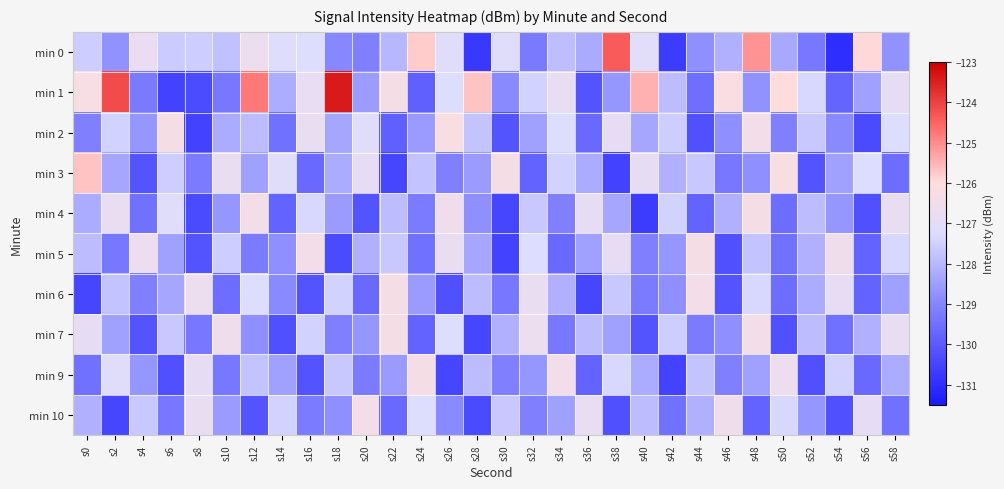

Reading left to right, transcribe all the data shown in this chart.

min 0: s0=-127.6	s2=-128.7	s4=-126.7	s6=-127.6	s8=-127.6	s10=-127.8	s12=-126.7	s14=-127.2	s16=-127.2	s18=-129.0	s20=-129.1	s22=-128.0	s24=-125.8	s26=-127.1	s28=-130.8	s30=-127.1	s32=-129.3	s34=-127.9	s36=-128.2	s38=-124.4	s40=-127.0	s42=-130.7	s44=-128.8	s46=-128.1	s48=-125.1	s50=-128.3	s52=-129.3	s54=-131.0	s56=-125.9	s58=-128.7
min 1: s0=-126.3	s2=-124.2	s4=-129.2	s6=-130.5	s8=-130.3	s10=-129.3	s12=-124.8	s14=-128.2	s16=-126.8	s18=-123.4	s20=-128.5	s22=-126.3	s24=-129.9	s26=-127.2	s28=-125.7	s30=-128.9	s32=-127.5	s34=-126.8	s36=-130.1	s38=-128.7	s40=-125.4	s42=-127.9	s44=-129.5	s46=-126.2	s48=-128.7	s50=-126.0	s52=-127.3	s54=-129.8	s56=-128.4	s58=-126.9
min 2: s0=-129.1	s2=-127.5	s4=-128.7	s6=-126.3	s8=-130.6	s10=-128.2	s12=-127.9	s14=-129.4	s16=-126.8	s18=-128.3	s20=-127.1	s22=-129.9	s24=-128.6	s26=-126.2	s28=-127.8	s30=-130.1	s32=-128.4	s34=-127.2	s36=-129.7	s38=-126.9	s40=-128.3	s42=-127.6	s44=-130.2	s46=-128.8	s48=-126.5	s50=-129.1	s52=-127.7	s54=-128.9	s56=-130.3	s58=-127.2
min 3: s0=-125.7	s2=-128.3	s4=-130.1	s6=-127.6	s8=-129.2	s10=-126.8	s12=-128.4	s14=-127.1	s16=-129.7	s18=-128.2	s20=-126.9	s22=-130.4	s24=-127.8	s26=-129.1	s28=-128.6	s30=-126.3	s32=-129.8	s34=-127.5	s36=-128.2	s38=-130.6	s40=-126.9	s42=-128.1	s44=-127.7	s46=-129.3	s48=-128.8	s50=-126.2	s52=-130.1	s54=-128.4	s56=-127.2	s58=-129.6
min 4: s0=-128.2	s2=-126.8	s4=-129.4	s6=-127.1	s8=-130.3	s10=-128.7	s12=-126.5	s14=-129.8	s16=-127.3	s18=-128.6	s20=-130.1	s22=-127.9	s24=-129.2	s26=-126.6	s28=-128.8	s30=-130.4	s32=-127.7	s34=-129.1	s36=-126.9	s38=-128.3	s40=-130.7	s42=-127.5	s44=-129.8	s46=-128.1	s48=-126.3	s50=-129.6	s52=-127.9	s54=-128.7	s56=-130.2	s58=-126.8
min 5: s0=-127.9	s2=-129.3	s4=-126.7	s6=-128.4	s8=-130.1	s10=-127.6	s12=-129.2	s14=-128.8	s16=-126.5	s18=-130.3	s20=-128.1	s22=-127.7	s24=-129.4	s26=-126.8	s28=-128.3	s30=-130.6	s32=-127.2	s34=-129.7	s36=-128.4	s38=-126.9	s40=-129.1	s42=-128.7	s44=-126.3	s46=-130.2	s48=-127.8	s50=-129.4	s52=-128.1	s54=-126.6	s56=-129.8	s58=-127.3
min 6: s0=-130.4	s2=-127.8	s4=-129.1	s6=-128.3	s8=-126.7	s10=-129.6	s12=-127.2	s14=-128.9	s16=-130.1	s18=-127.5	s20=-129.7	s22=-126.3	s24=-128.6	s26=-130.2	s28=-127.9	s30=-129.3	s32=-126.8	s34=-128.1	s36=-130.4	s38=-127.7	s40=-129.2	s42=-128.8	s44=-126.5	s46=-130.1	s48=-127.3	s50=-129.6	s52=-128.2	s54=-126.9	s56=-129.8	s58=-128.4
min 7: s0=-126.9	s2=-128.4	s4=-130.1	s6=-127.7	s8=-129.3	s10=-126.6	s12=-128.8	s14=-130.2	s16=-127.5	s18=-129.1	s20=-128.7	s22=-126.3	s24=-129.8	s26=-127.2	s28=-130.4	s30=-128.1	s32=-126.7	s34=-129.3	s36=-127.9	s38=-128.4	s40=-130.1	s42=-127.6	s44=-129.2	s46=-128.8	s48=-126.5	s50=-130.2	s52=-127.9	s54=-129.4	s56=-128.1	s58=-126.8
min 9: s0=-129.4	s2=-127.1	s4=-128.7	s6=-130.2	s8=-126.9	s10=-129.3	s12=-127.8	s14=-128.4	s16=-130.1	s18=-127.7	s20=-129.2	s22=-128.6	s24=-126.3	s26=-130.4	s28=-127.9	s30=-129.1	s32=-128.7	s34=-126.5	s36=-129.8	s38=-127.3	s40=-128.2	s42=-130.6	s44=-127.8	s46=-129.1	s48=-128.4	s50=-126.7	s52=-130.2	s54=-127.5	s56=-129.7	s58=-128.2
min 10: s0=-128.1	s2=-130.4	s4=-127.7	s6=-129.3	s8=-126.8	s10=-128.6	s12=-130.1	s14=-127.5	s16=-129.2	s18=-128.8	s20=-126.5	s22=-129.7	s24=-127.2	s26=-128.9	s28=-130.3	s30=-127.7	s32=-129.1	s34=-128.4	s36=-126.8	s38=-130.2	s40=-127.9	s42=-129.4	s44=-128.1	s46=-126.6	s48=-129.8	s50=-127.3	s52=-128.7	s54=-130.2	s56=-126.9	s58=-129.4